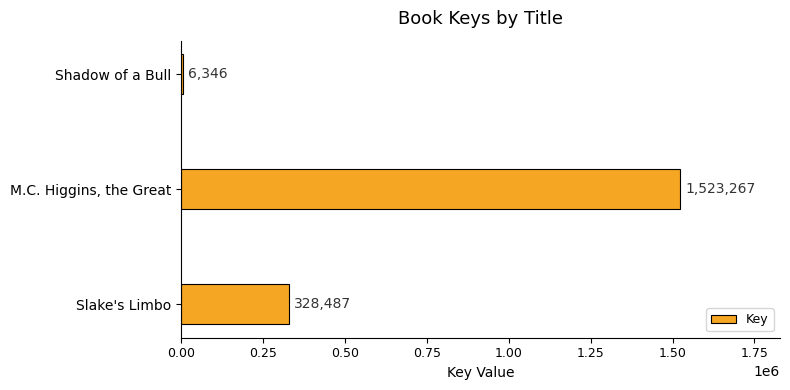

How many values are below 328487?

1